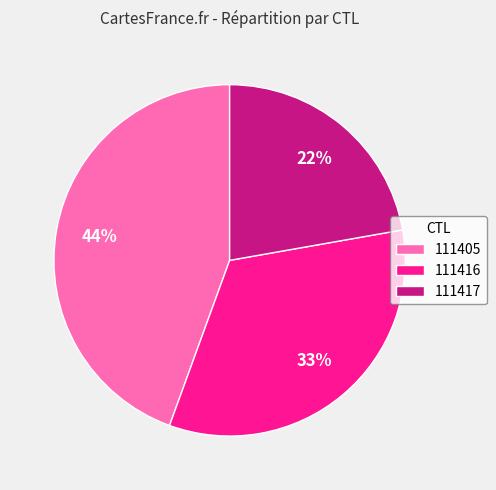

To the nearest percent, what portion does 111416 represent?

33%